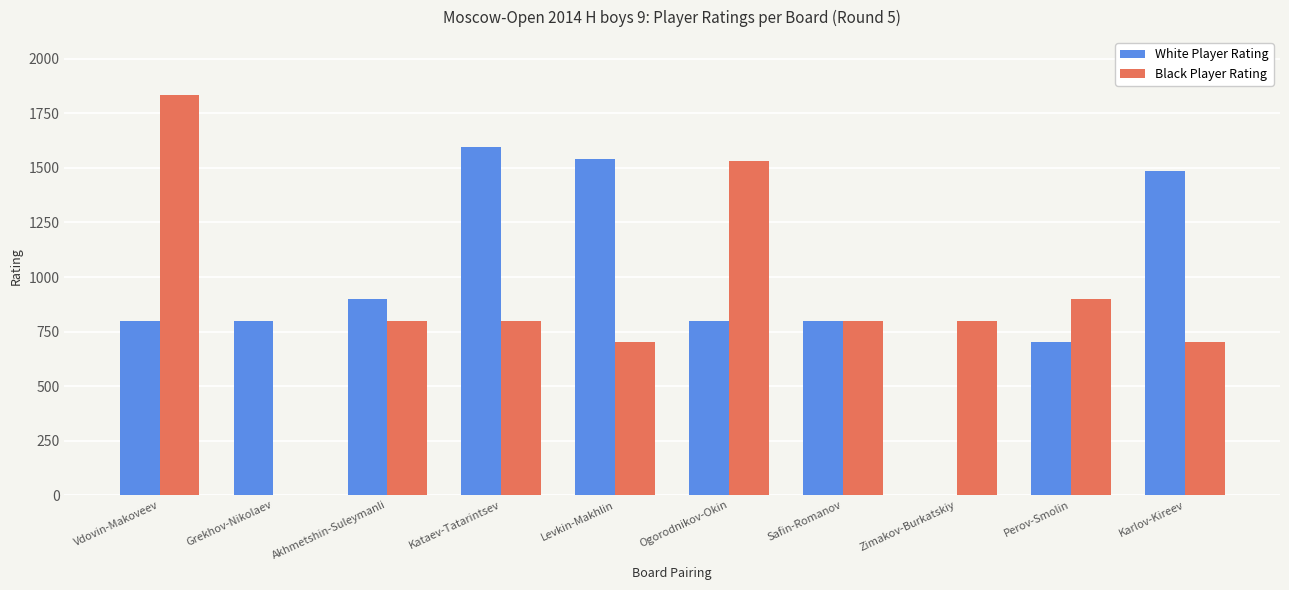

Which category has the highest value in the Black Player Rating series?

Vdovin-Makoveev